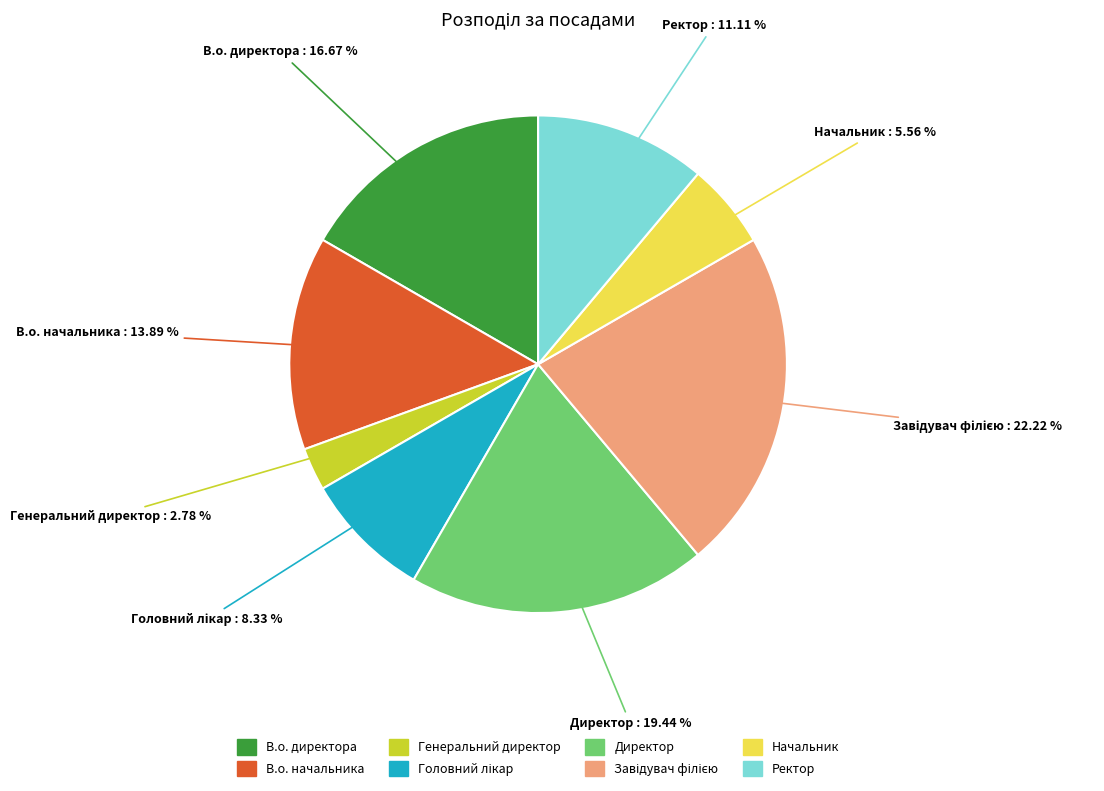

Which has a higher value, В.о. директора or В.о. начальника?

В.о. директора